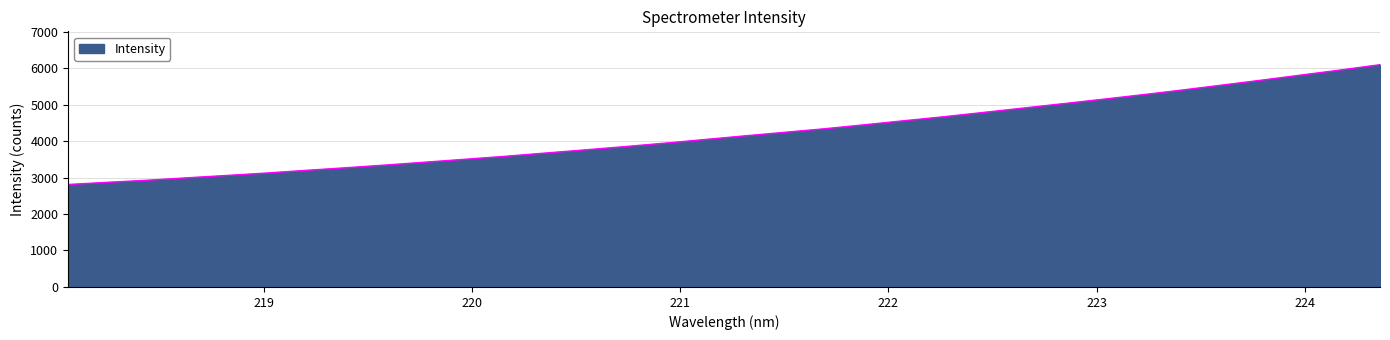

How many values are below 4140?

17